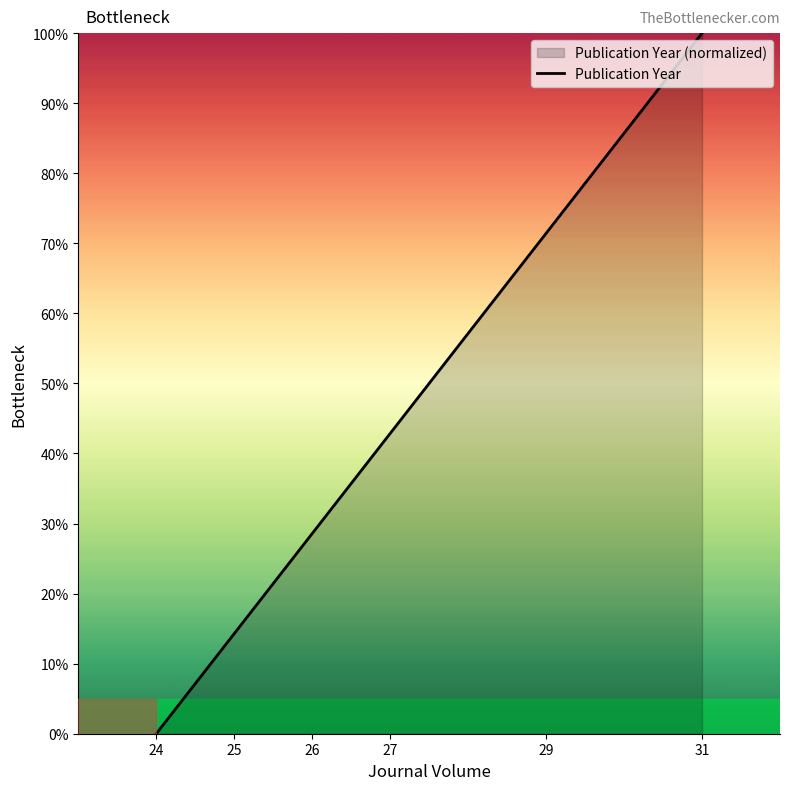

What is the difference between the second highest and second lowest values?

57.1